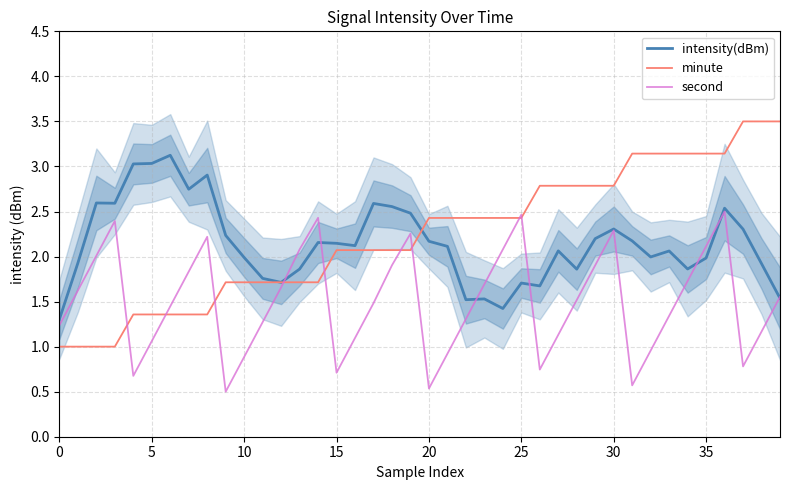

Is this an area chart (filled region under the line)?

No